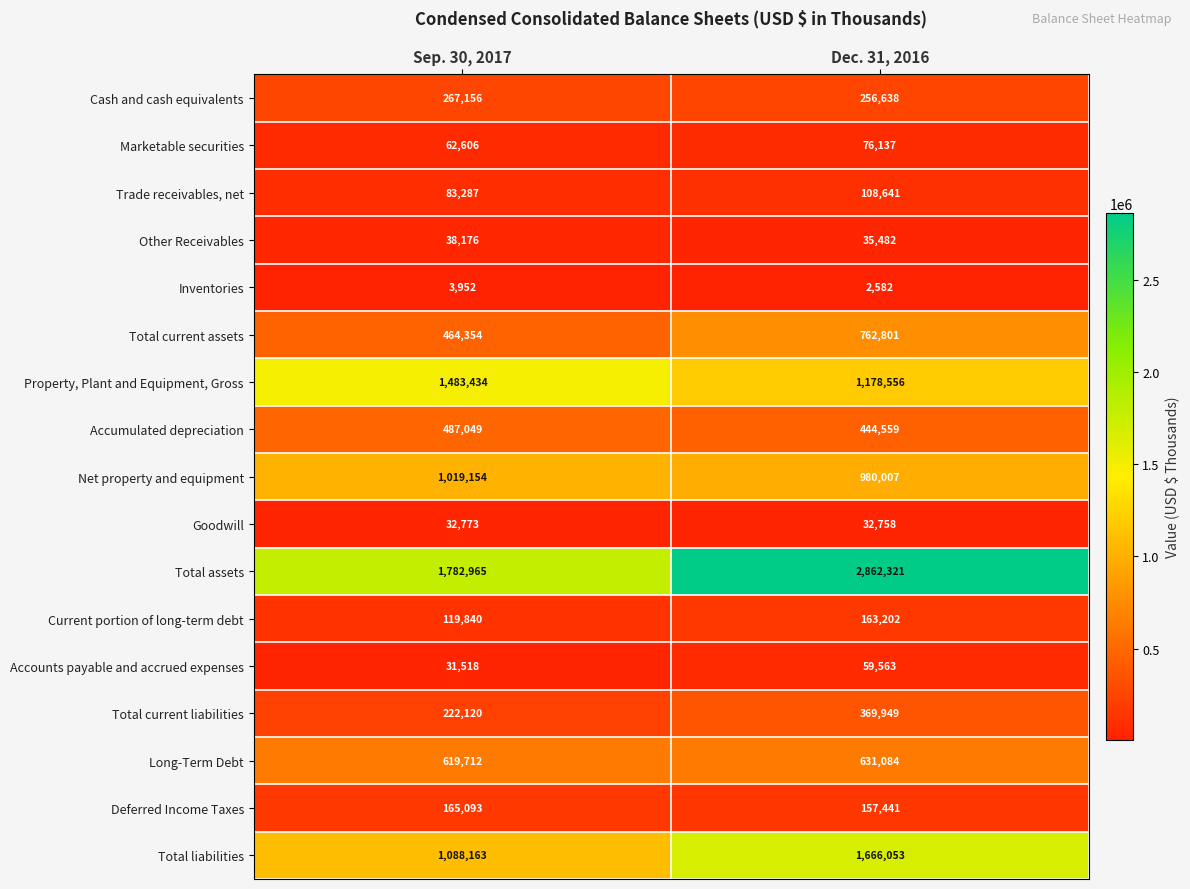

Rank the series at Sep. 30, 2017 from lowest to highest value.

Inventories, Accounts payable and accrued expenses, Goodwill, Other Receivables, Marketable securities, Trade receivables, net, Current portion of long-term debt, Deferred Income Taxes, Total current liabilities, Cash and cash equivalents, Total current assets, Accumulated depreciation, Long-Term Debt, Net property and equipment, Total liabilities, Property, Plant and Equipment, Gross, Total assets